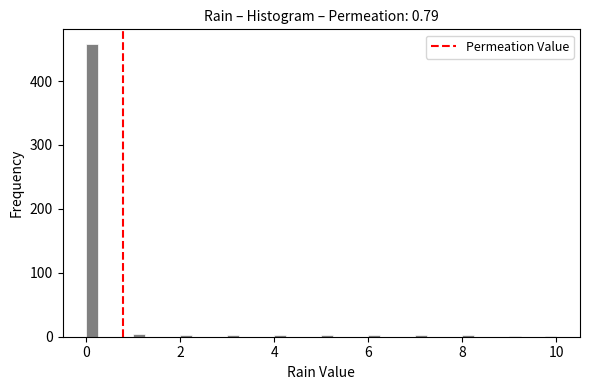

Read against the x-axis, roughly where is the centre of the tallest bar?

0.2